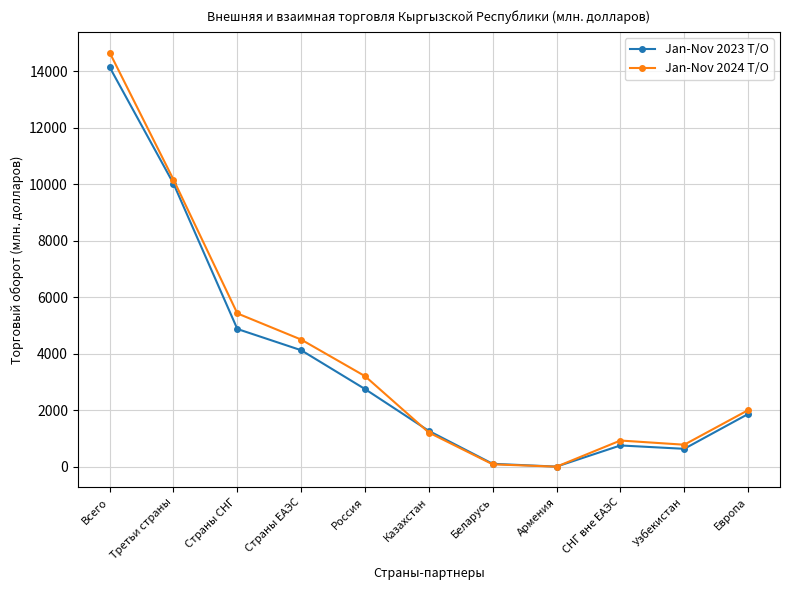

Which series has the largest total across all categories?

Jan-Nov 2024 T/O